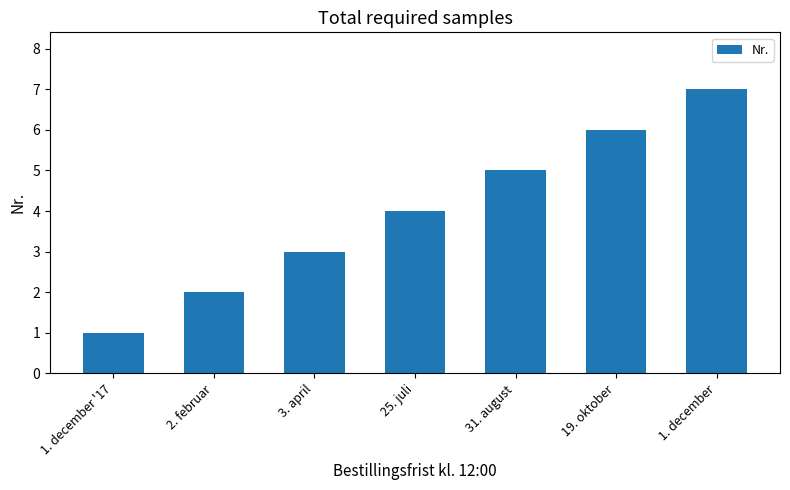

Reading left to right, transcribe all the data shown in this chart.

1. december '17=1	2. februar=2	3. april=3	25. juli=4	31. august=5	19. oktober=6	1. december=7